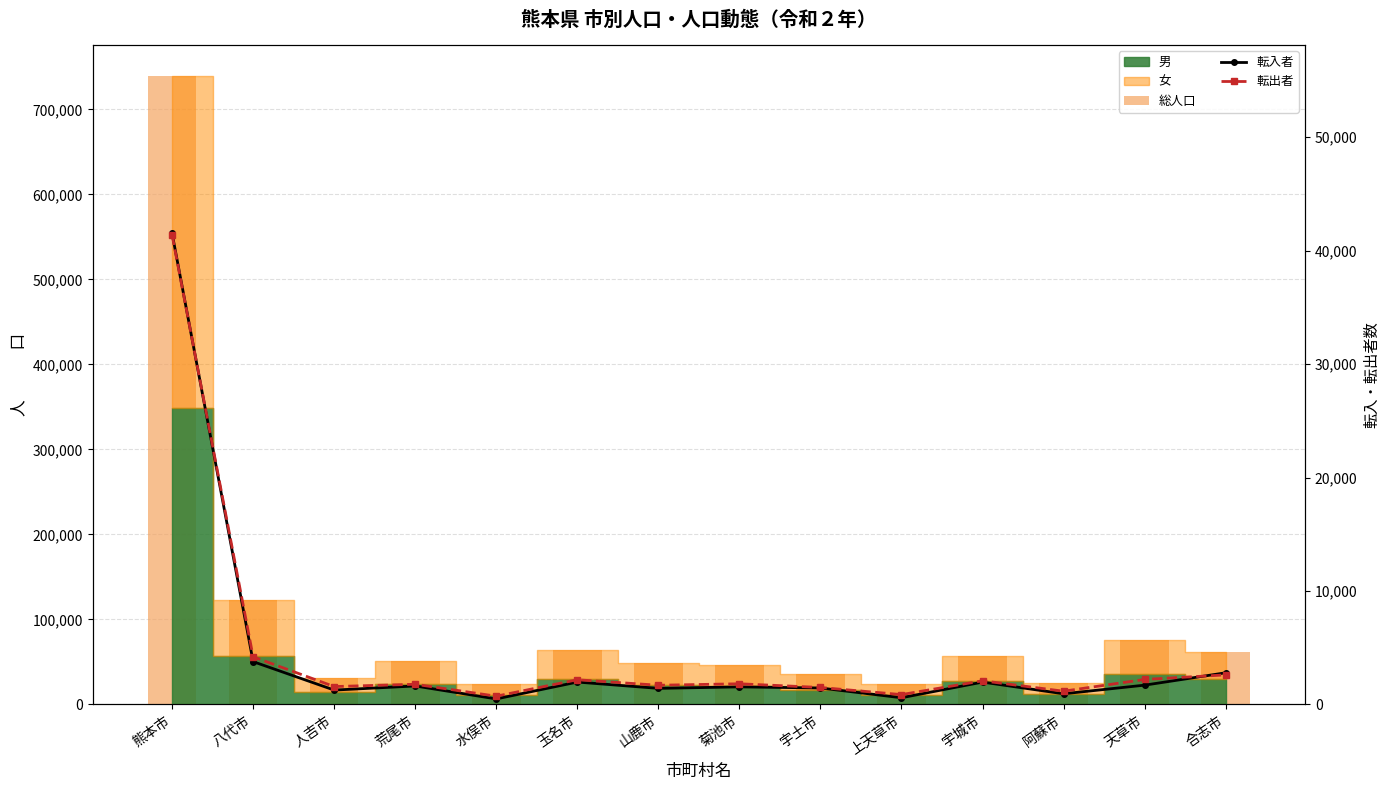

What is the difference between the 総人口 values at 八代市 and 山鹿市?

74042